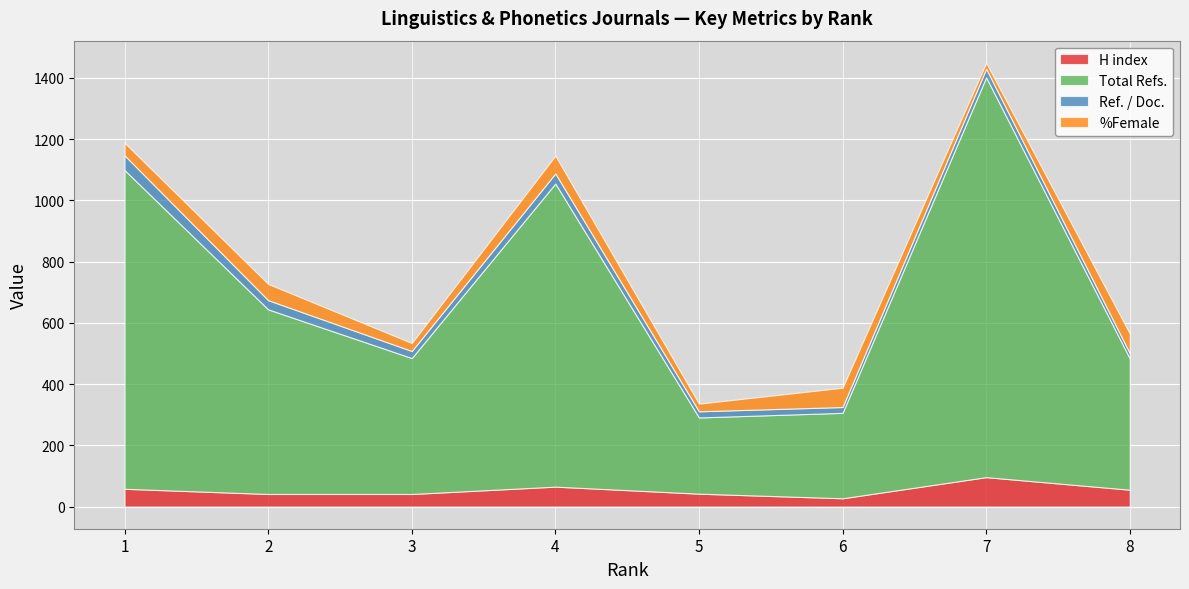

How many series are shown in this chart?

4